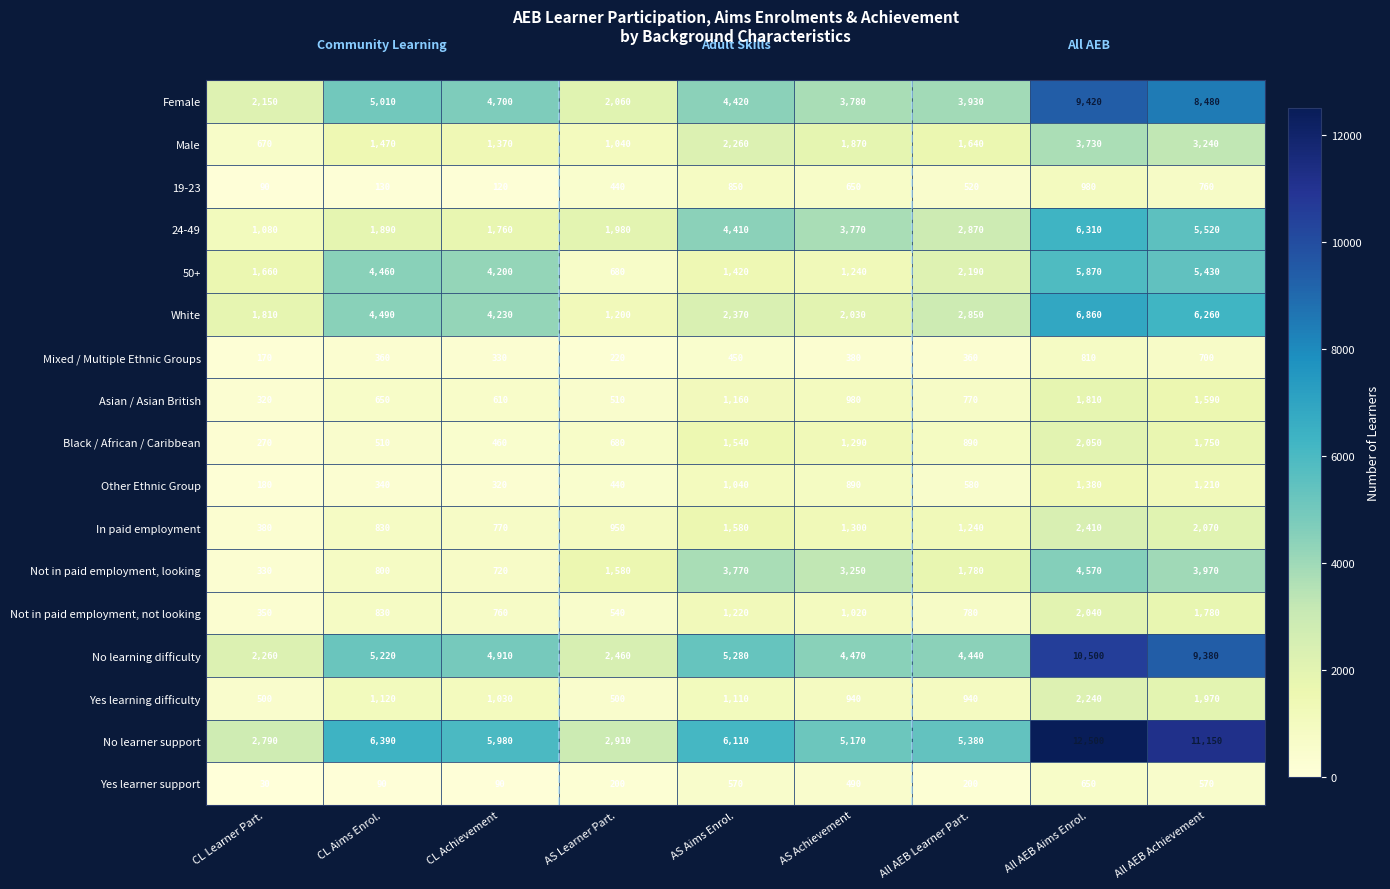

At which label is 24-49 closest to 3695?

AS Achievement